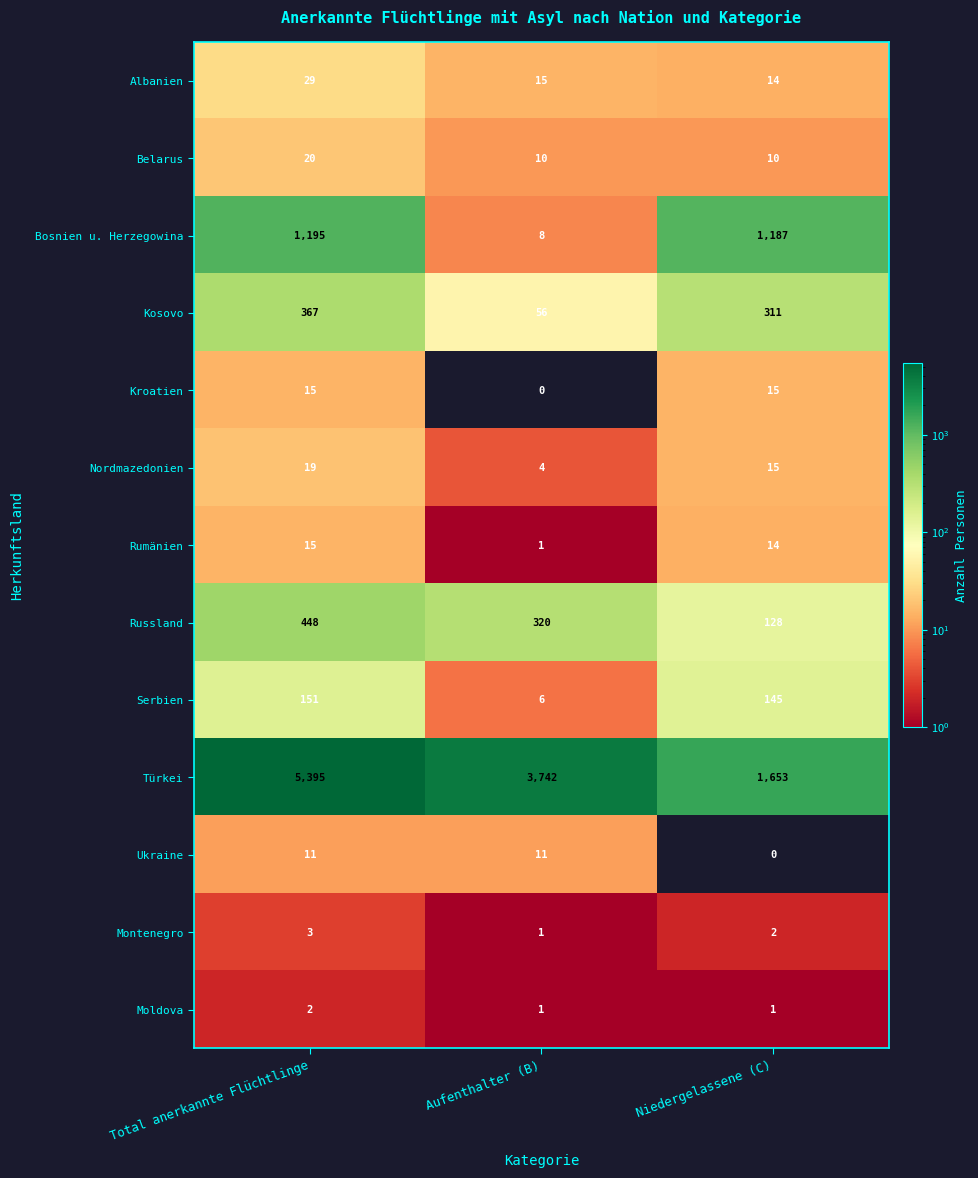

At which label is Montenegro closest to 2?

Niedergelassene (C)